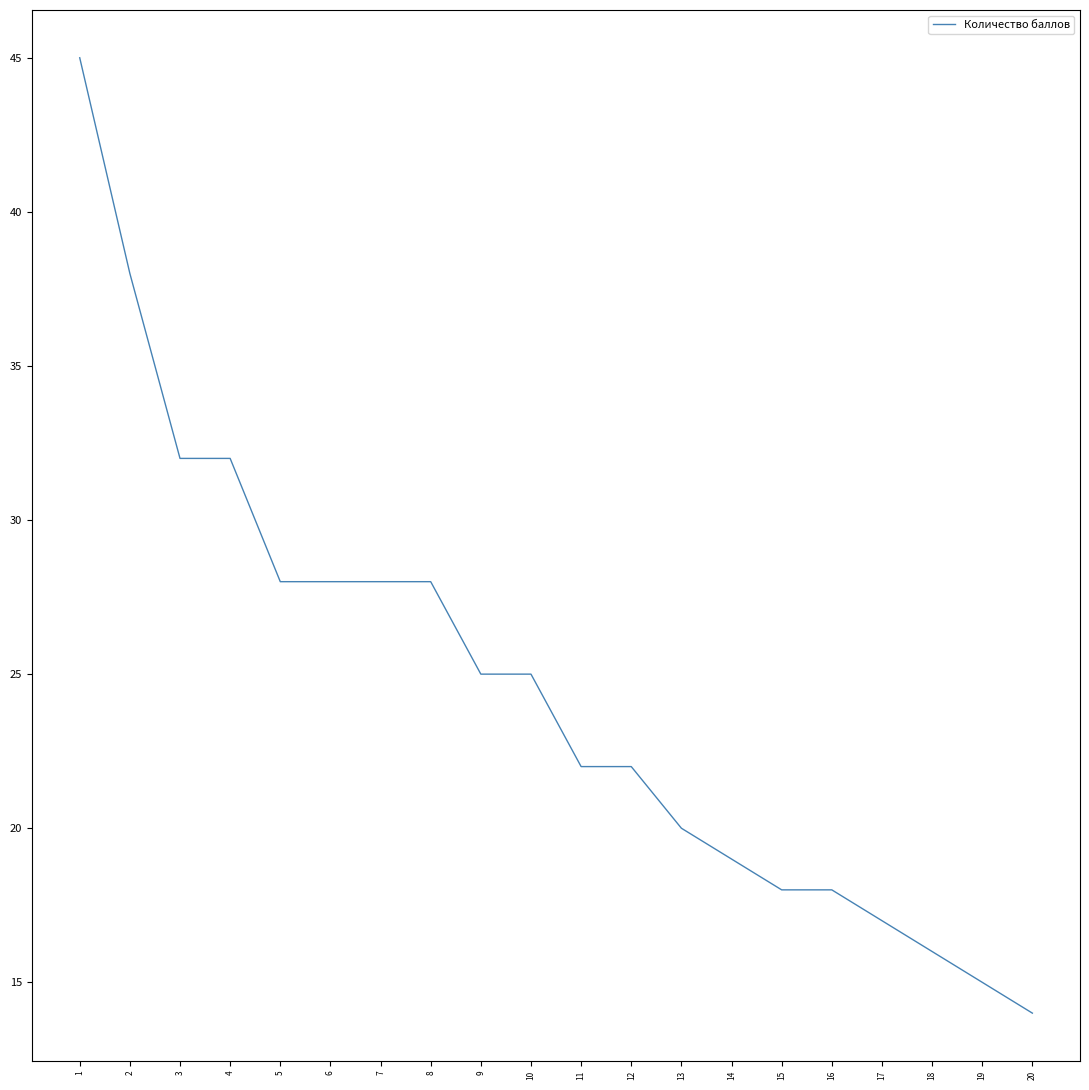

How many categories are shown in the chart?

20